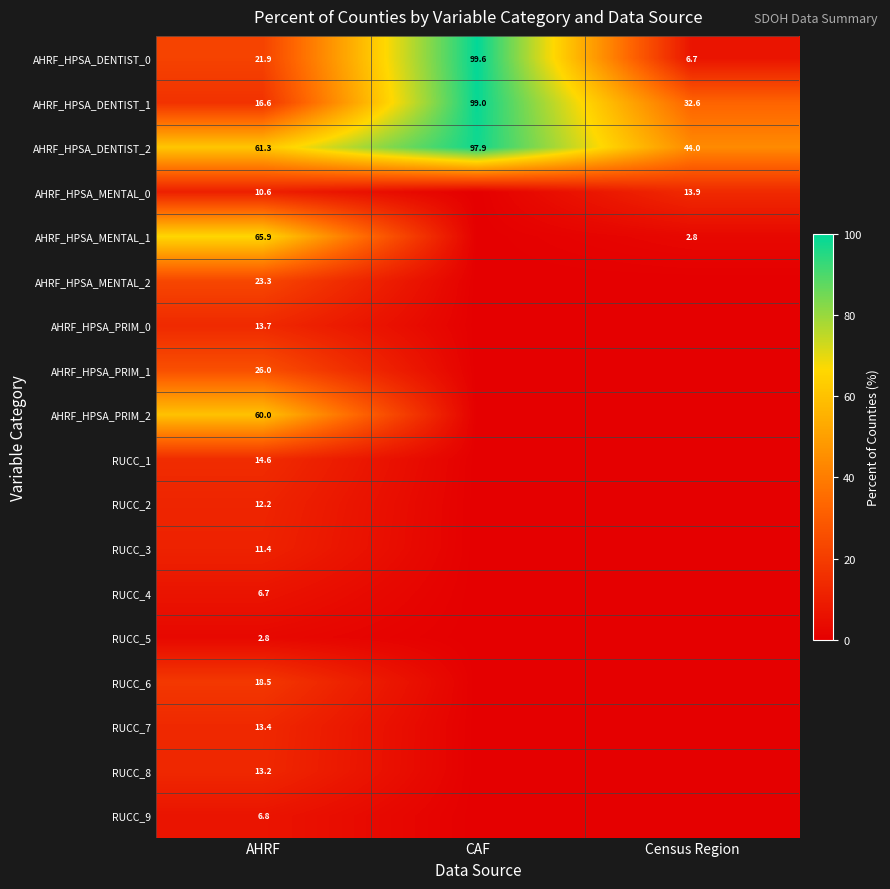

How many data points does each series have?

3